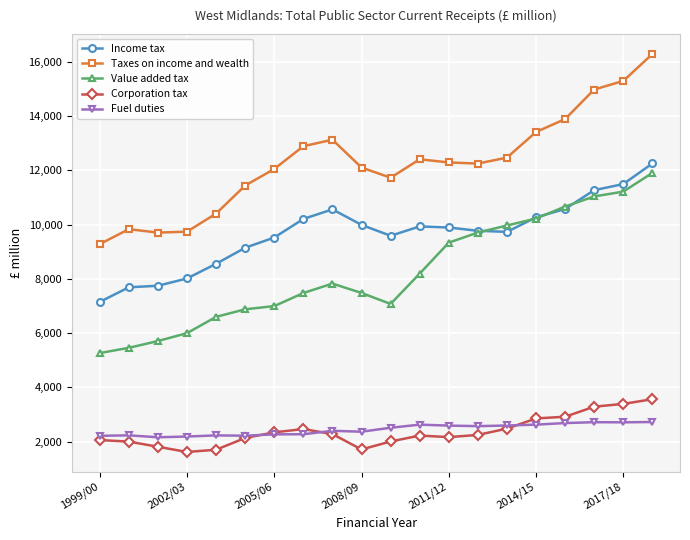

True or false: Value added tax and Taxes on income and wealth cross at least once.

False